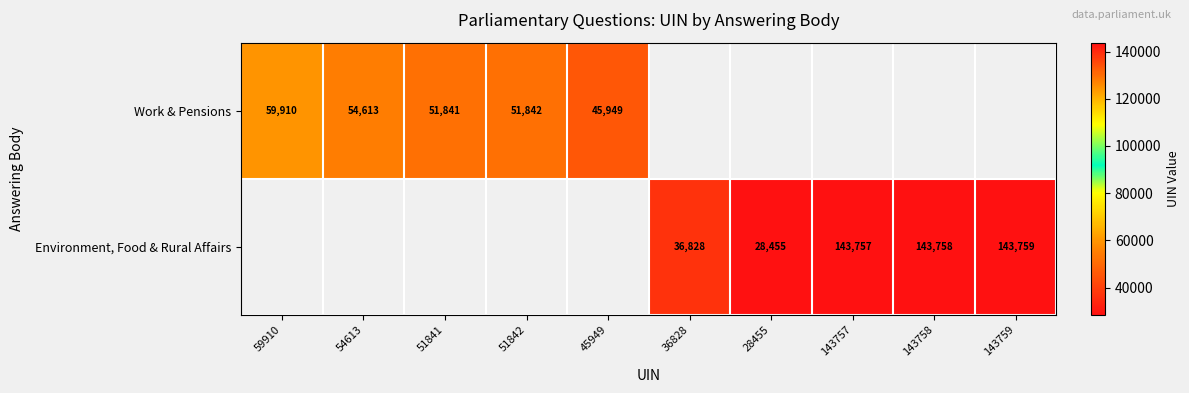

Between 36828 and 51842, which is larger?

51842